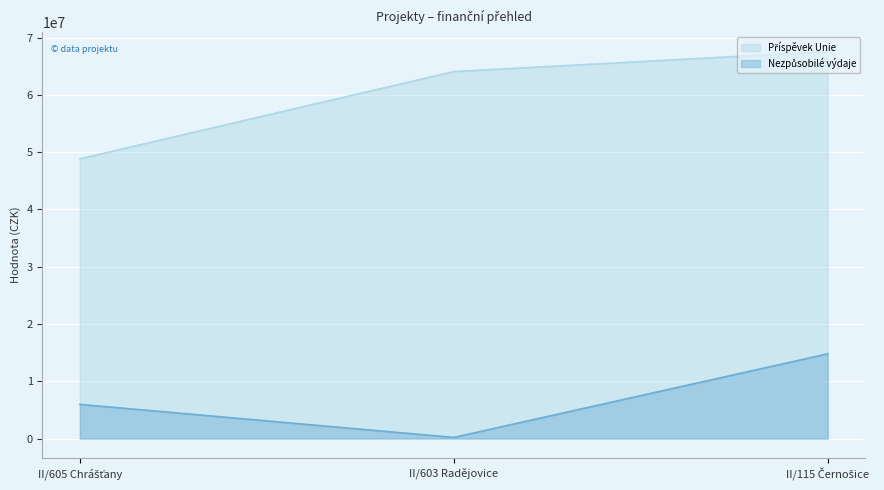

Where is Příspěvek Unie nearest to the value 58206354?

II/603 Radějovice